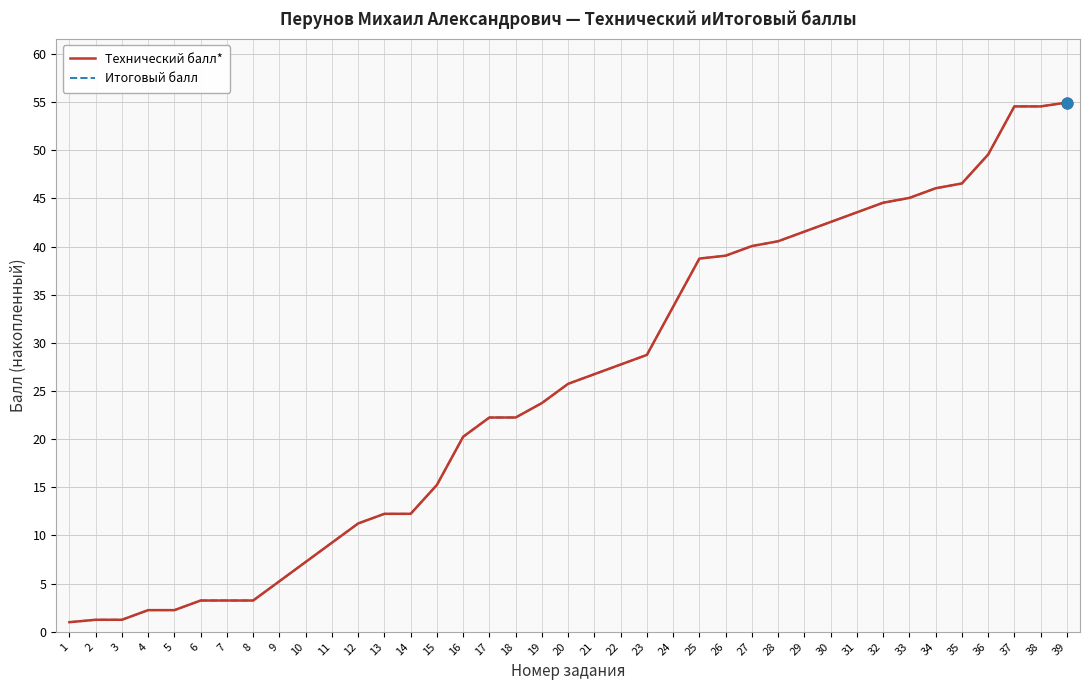

Which series has the largest total across all categories?

Технический балл*